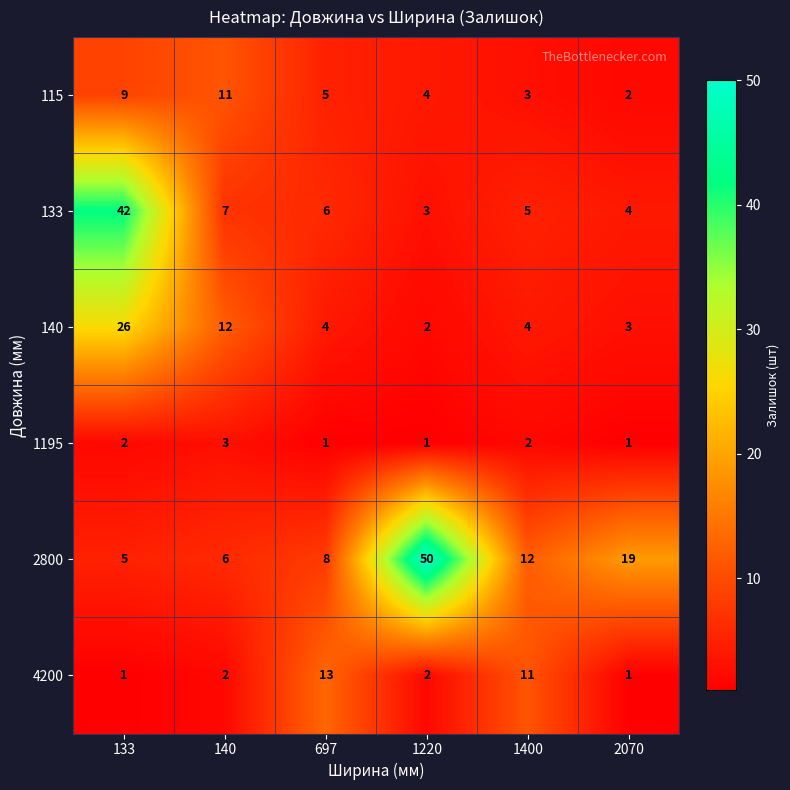

At which category is the sum across all series the highest?

133